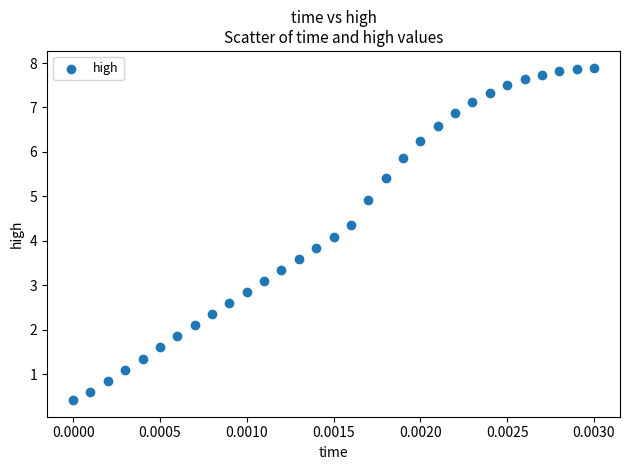

How many points are shown in the scatter plot?

31